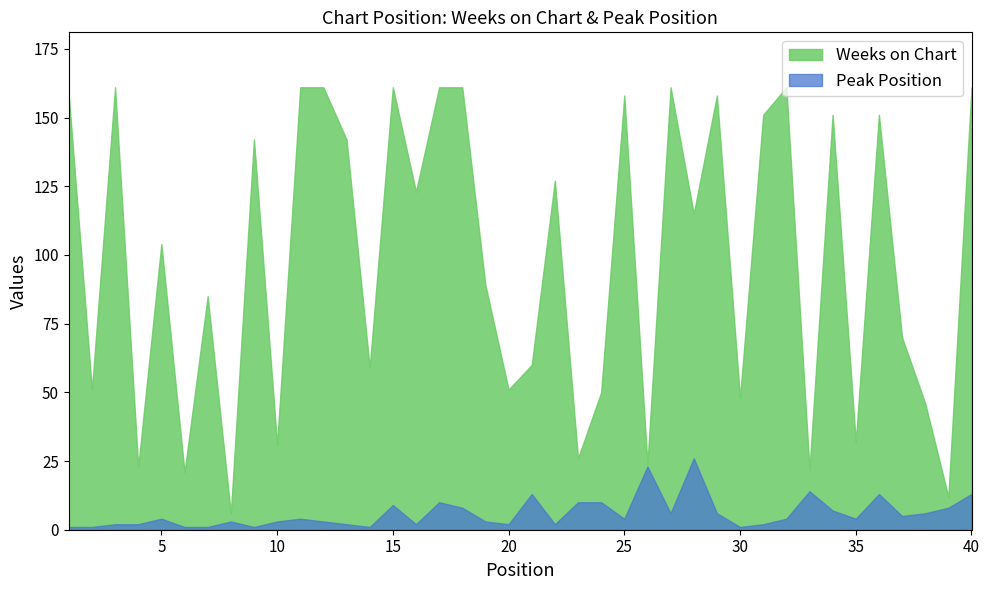

True or false: Weeks on Chart and Peak Position intersect in this chart.

False